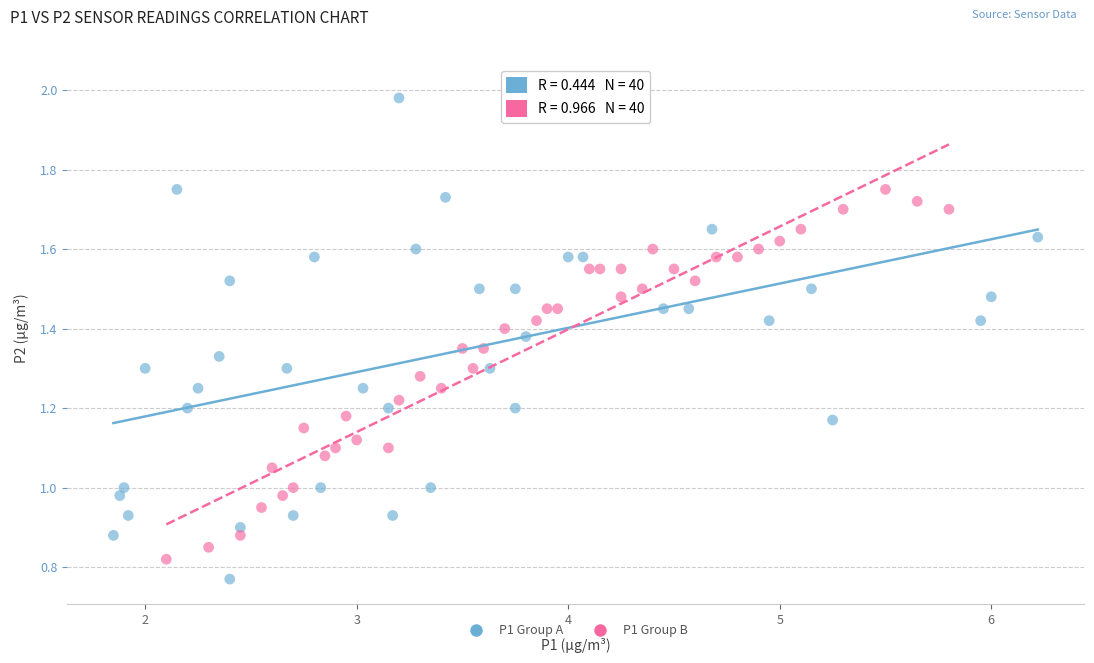

Which series has the largest Y range (max minus min)?

P1 Group A